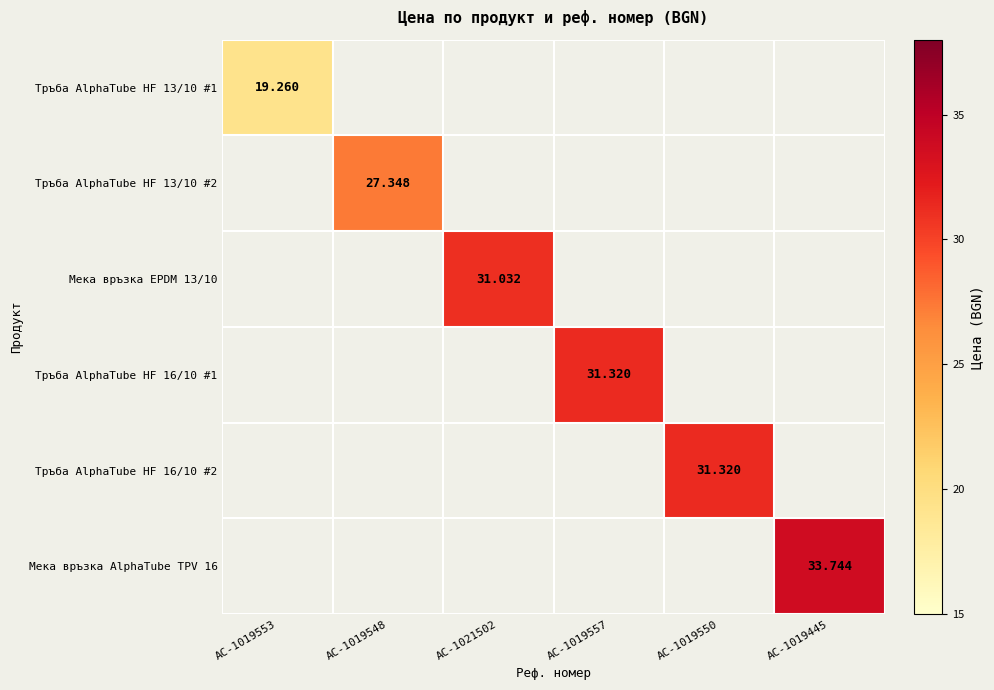

Is it true that Мека връзка AlphaTube TPV 16 equals 0.0 at AC-1019550?

True